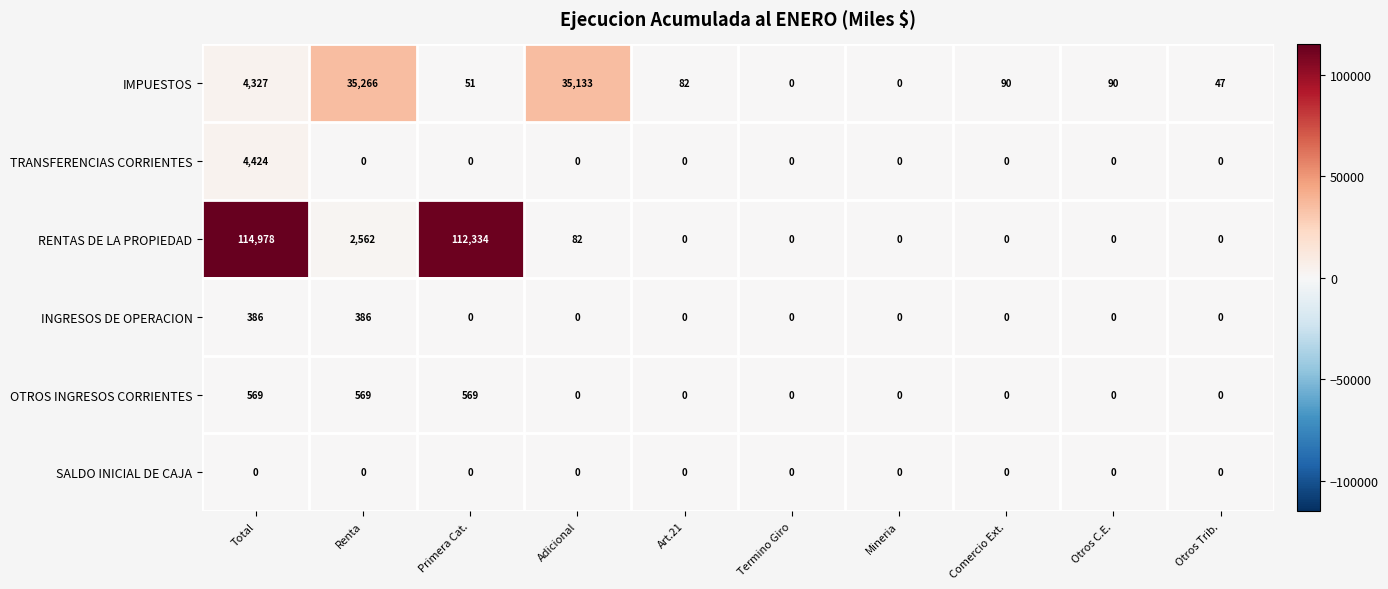

What is the total value across all series at Total?

124684